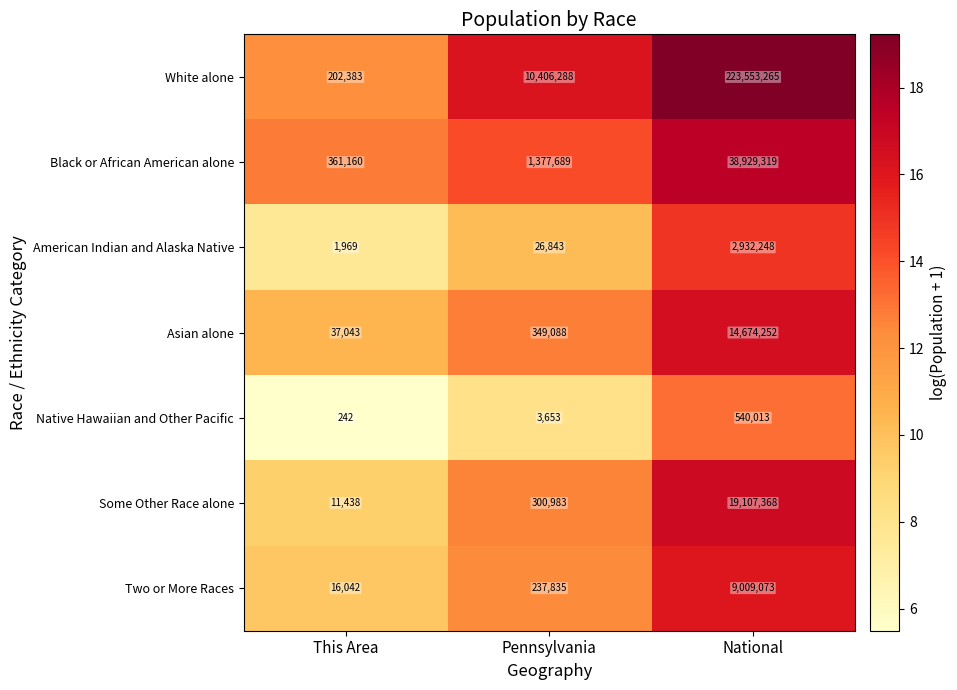

Where is Black or African American alone nearest to the value 19645239?

Pennsylvania